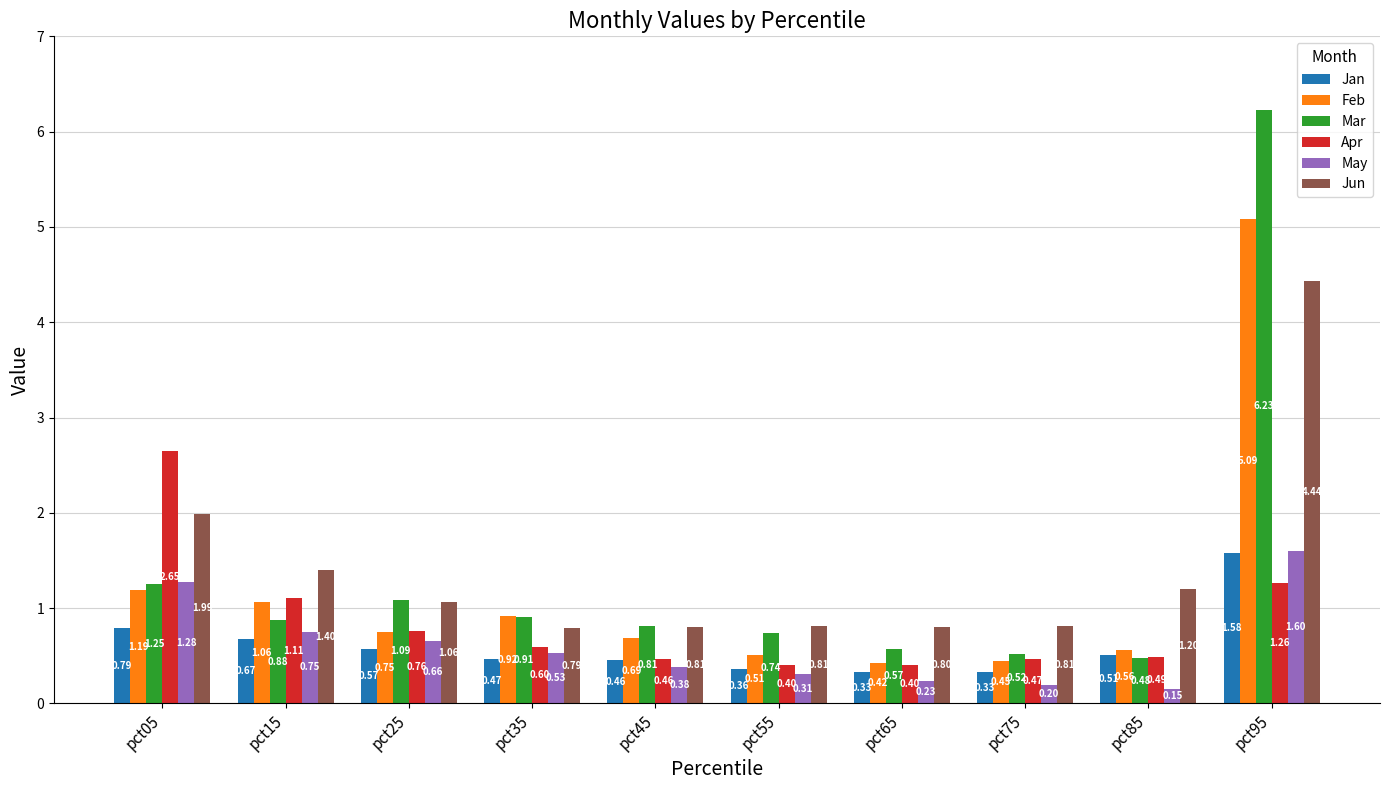

At which category is the sum across all series the highest?

pct95